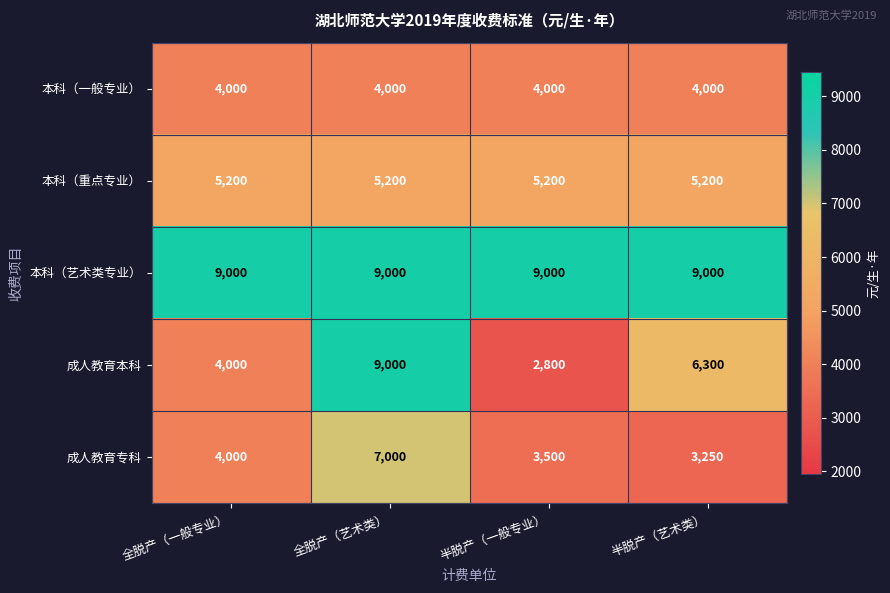

At how many categories does at least one series exceed 5448?

4